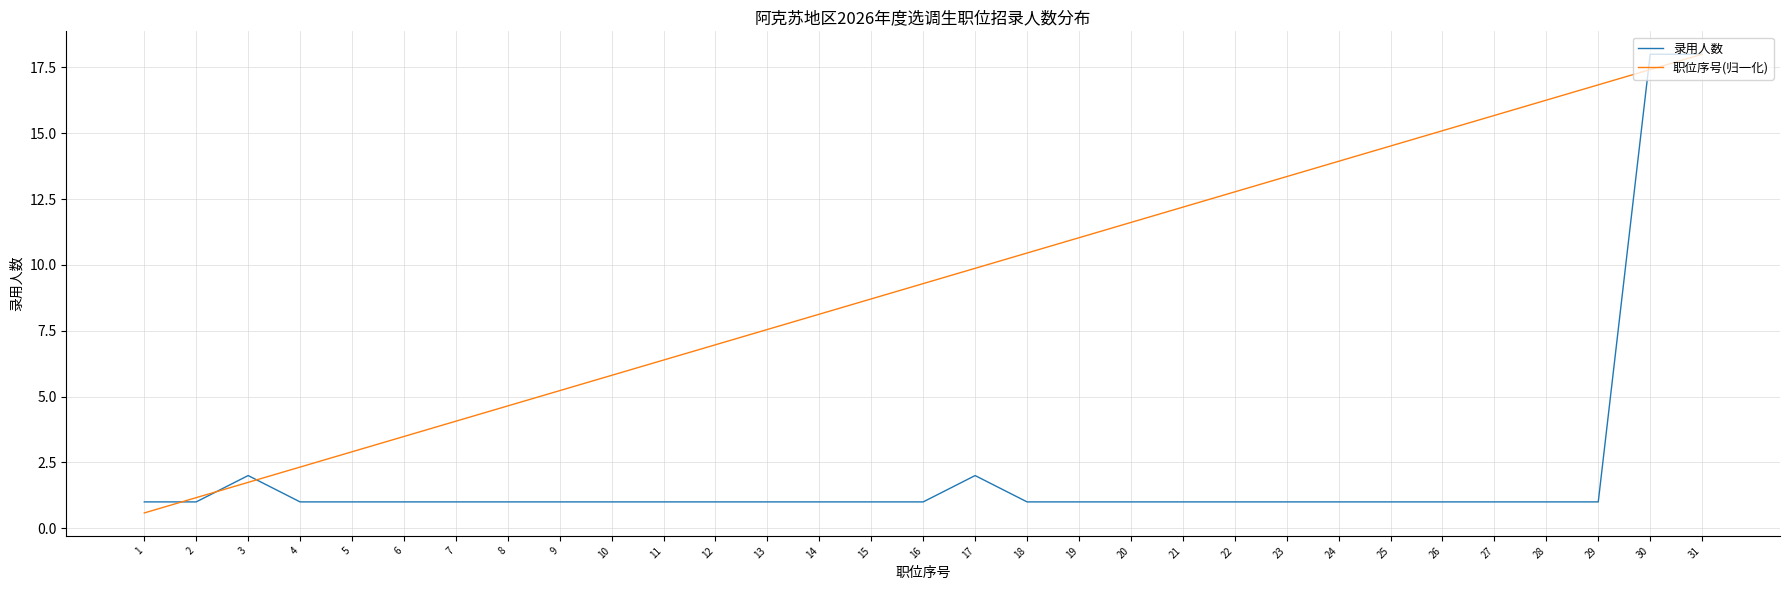

What is the approximate value of 职位序号(归一化) at 20?

11.6